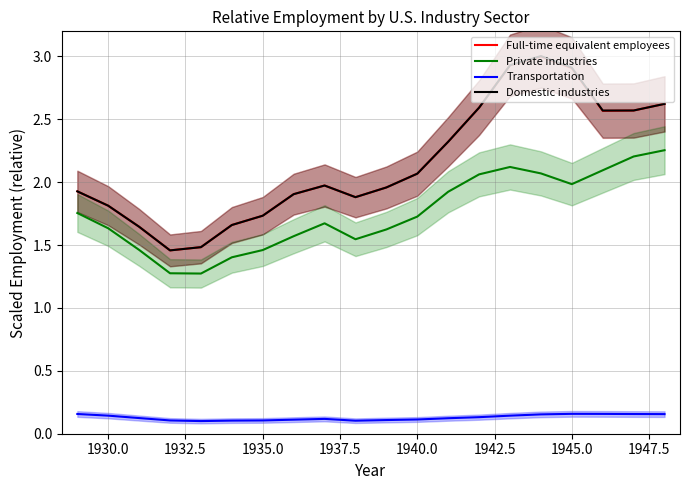

Is it true that Transportation equals 0.1 at 1935.0?

True